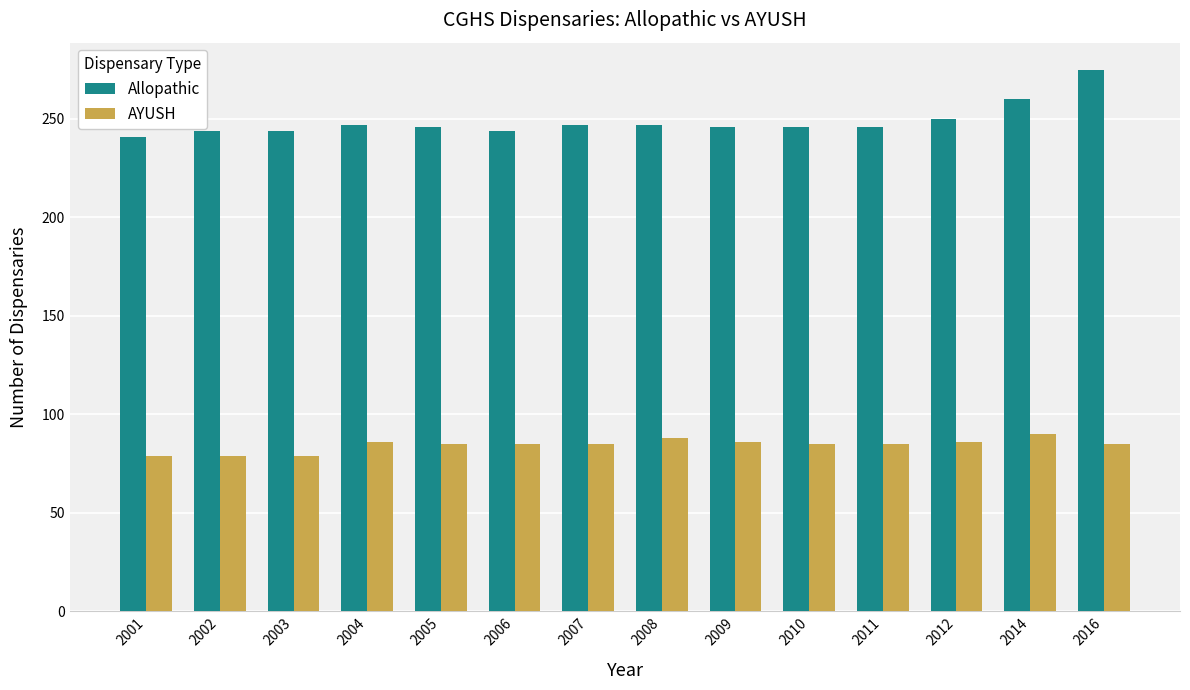

Rank the series at 2008 from highest to lowest value.

Allopathic, AYUSH